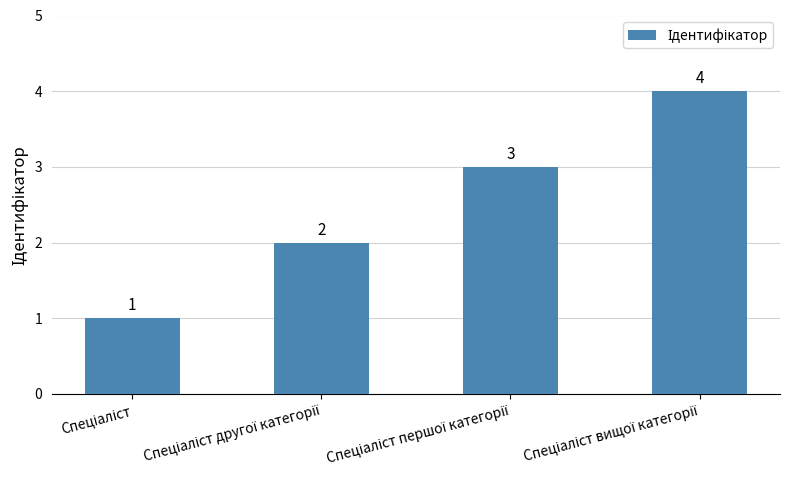

What is the sum of all values?

10